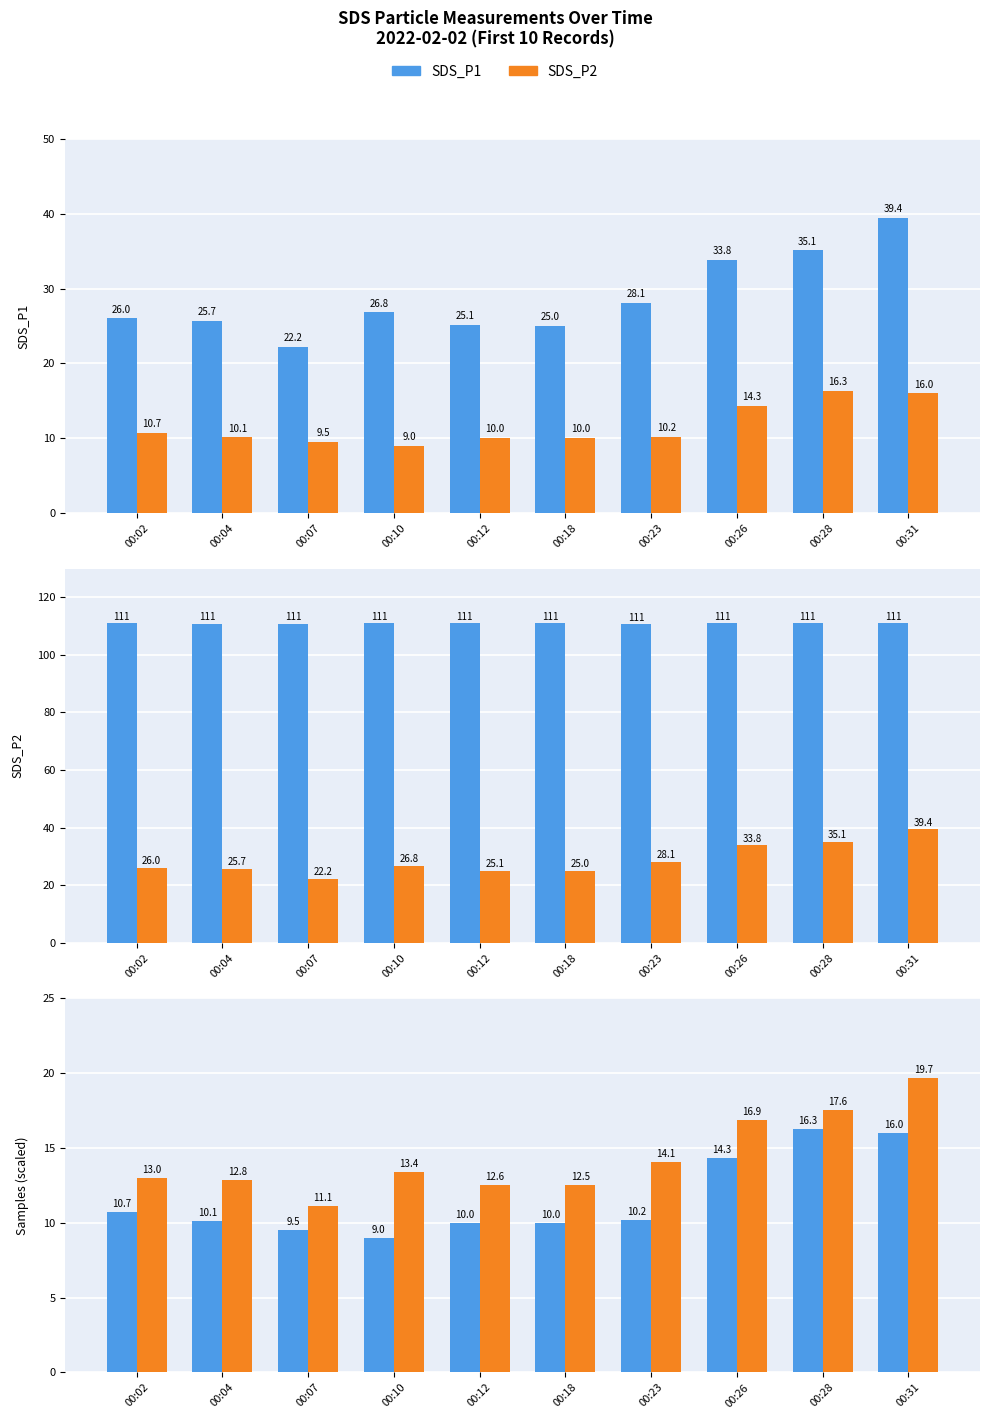

What is the sum of the SDS_P2 values at 00:02 and 00:18?

25.5